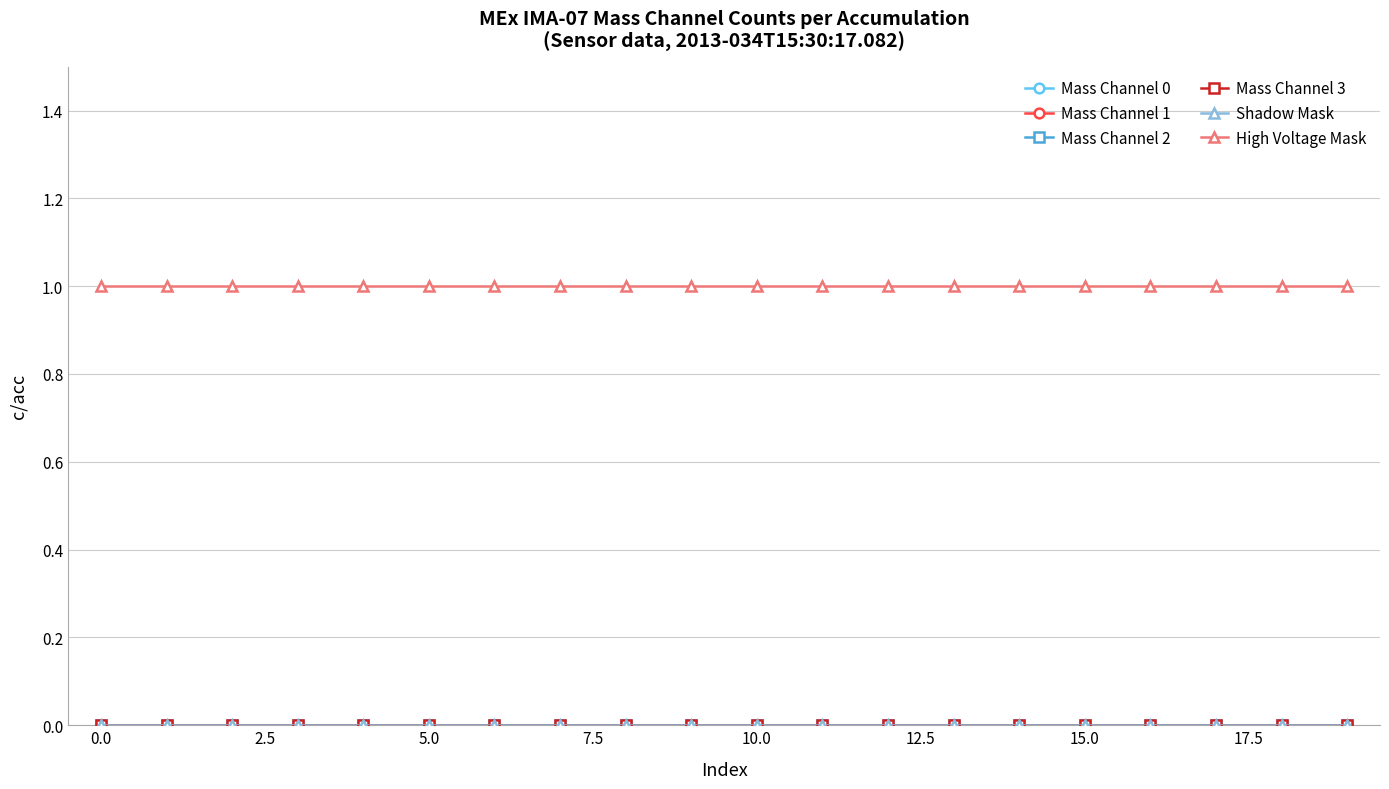

Is this an area chart (filled region under the line)?

No